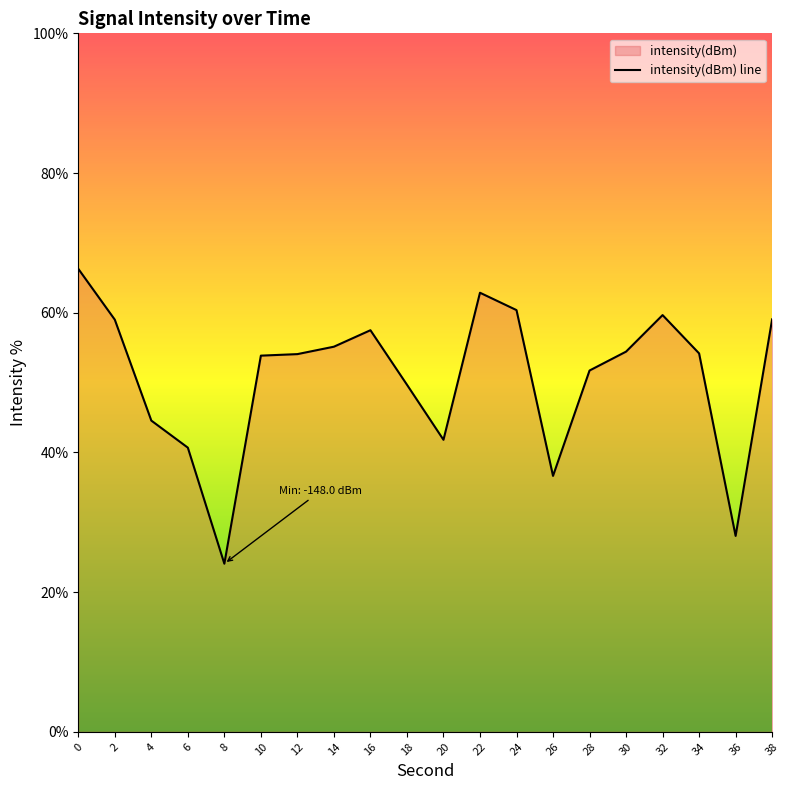

The value at 14 is 91.0. True or false?

False